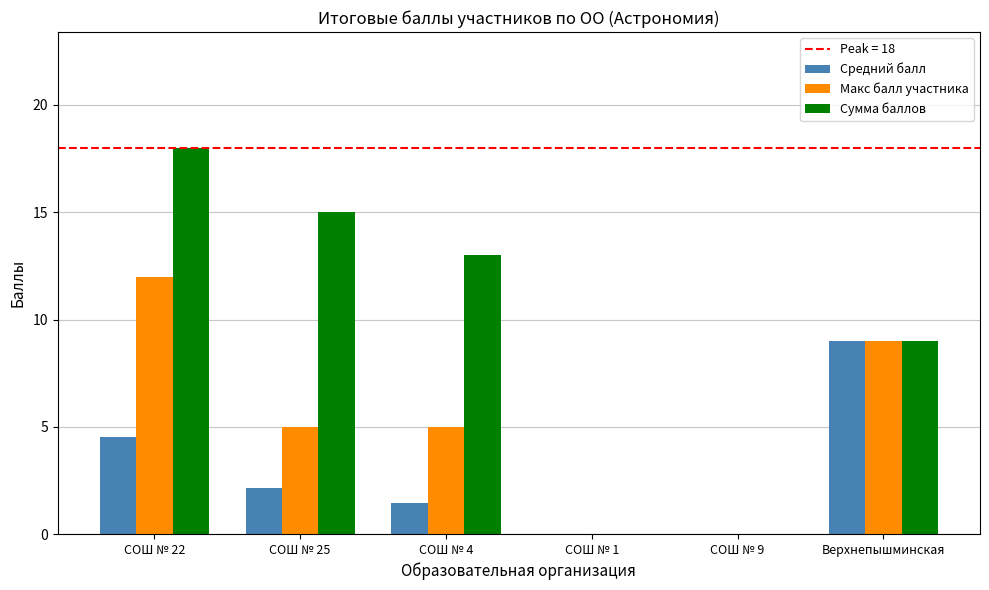

Are the bars horizontal?

No